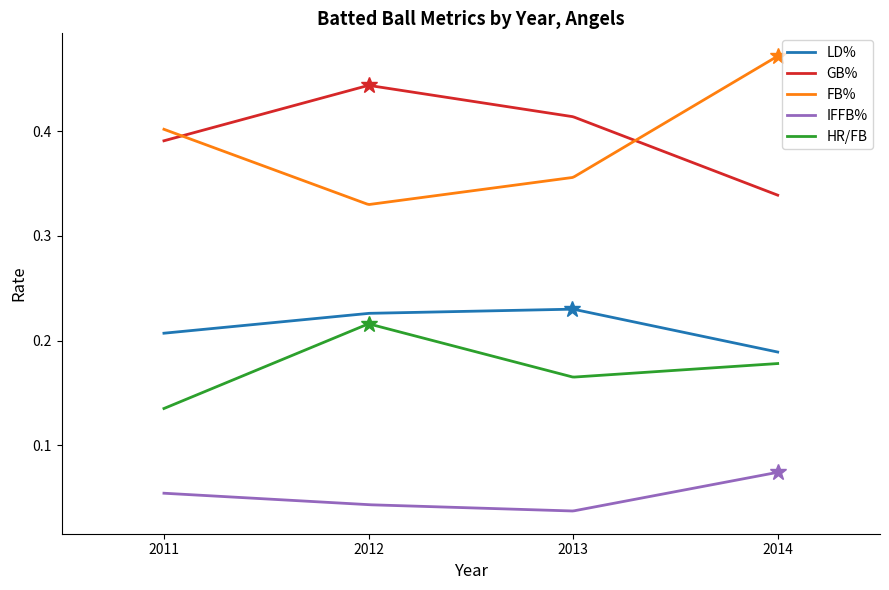

True or false: LD% and HR/FB cross at least once.

False